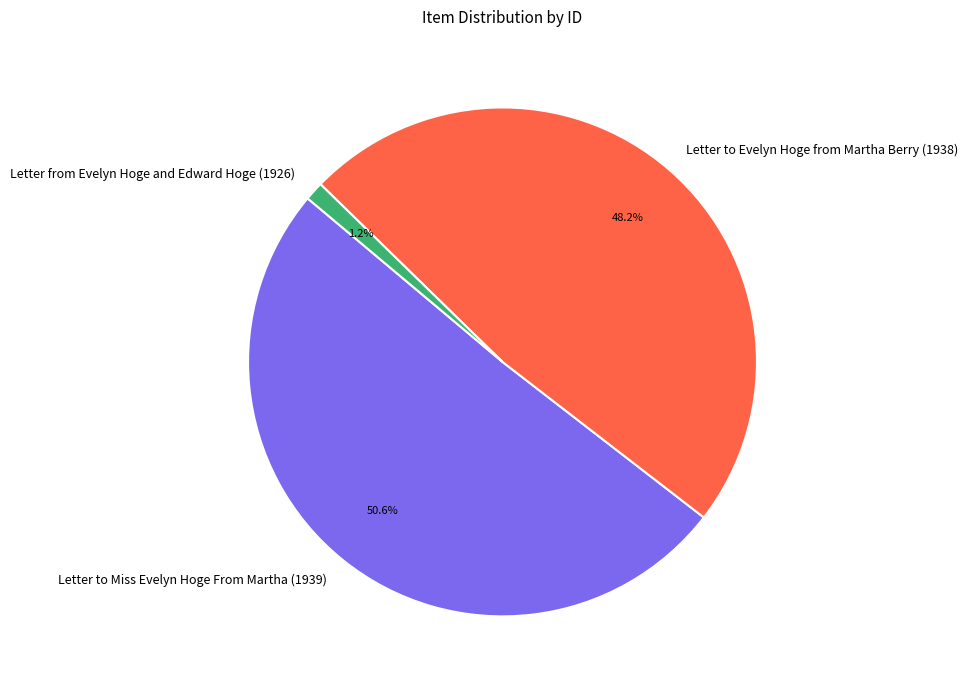

What percentage is NOT represented by Letter from Evelyn Hoge and Edward Hoge (1926)?

98.8%